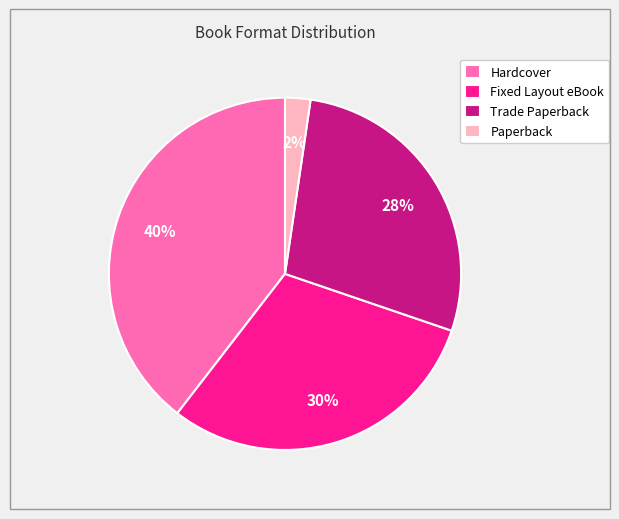

What is the ratio of the value at Trade Paperback to the value at Fixed Layout eBook?

0.9